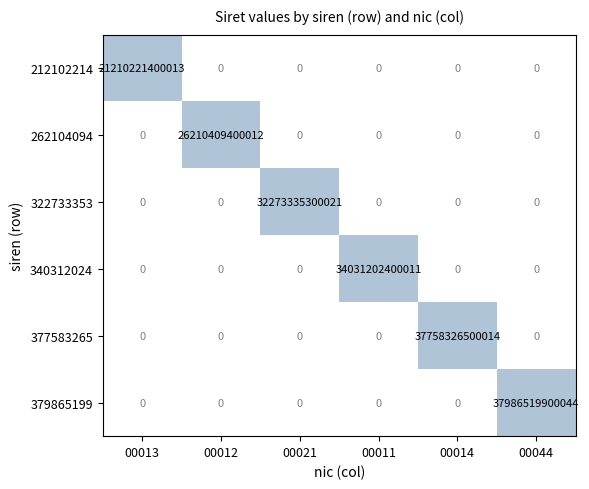

At which label does 377583265 reach its peak?

00014